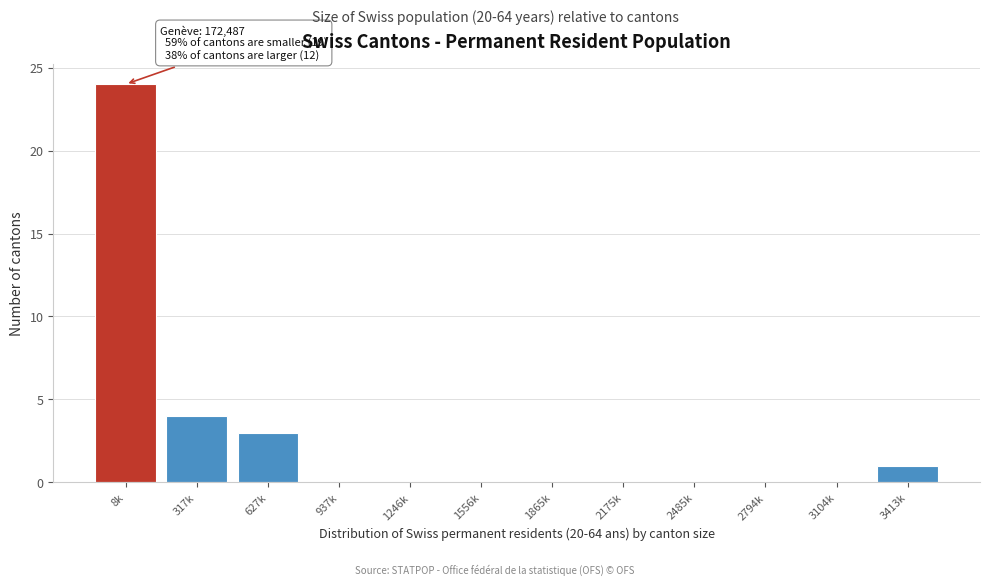

Reading right to left, extract all data points from this chart.

3413k=1	3104k=0	2794k=0	2485k=0	2175k=0	1865k=0	1556k=0	1246k=0	937k=0	627k=3	317k=4	8k=24